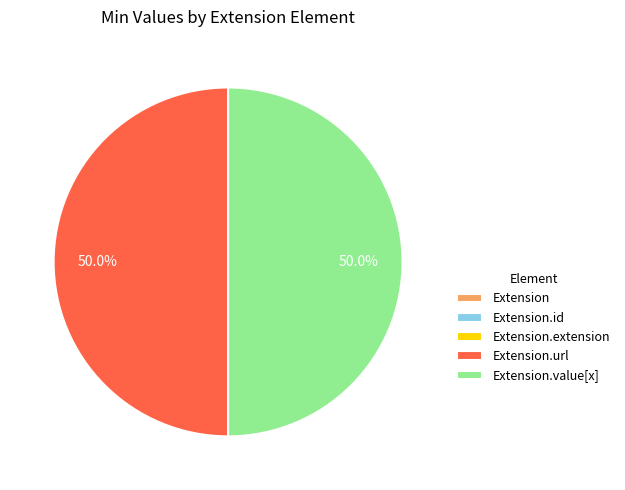

Is there a majority slice in this chart?

No